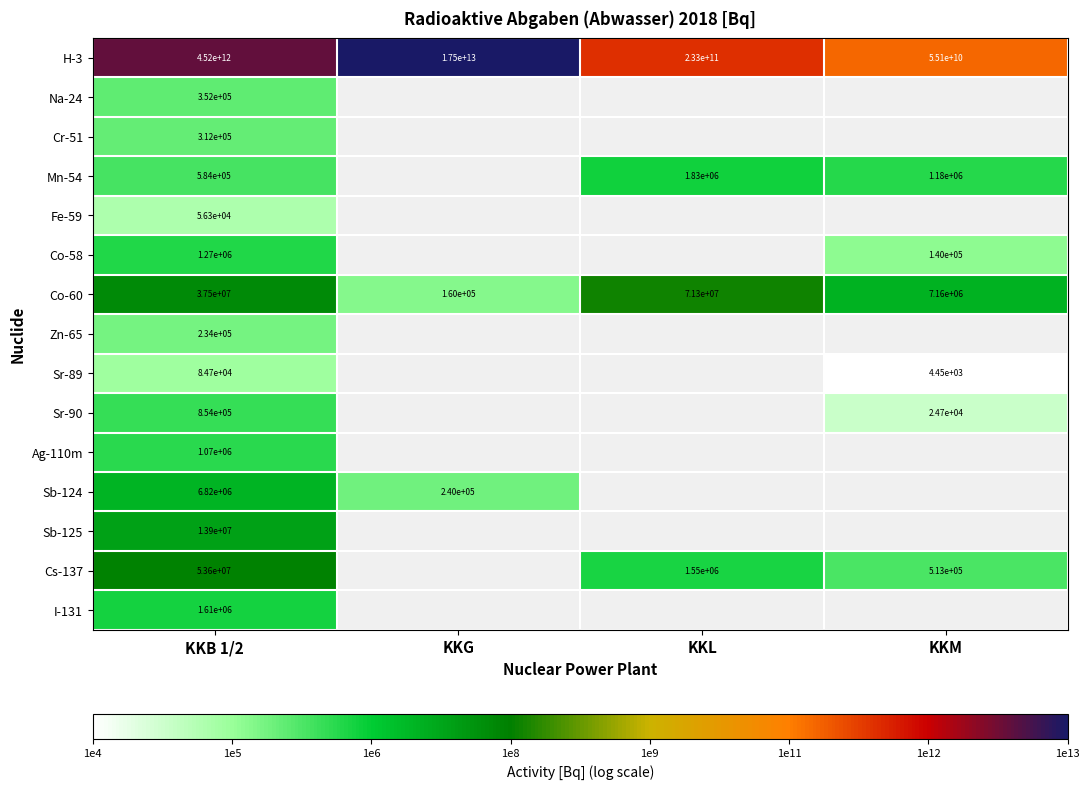

True or false: Co-60 has a value of 13.8 at KKL.

False